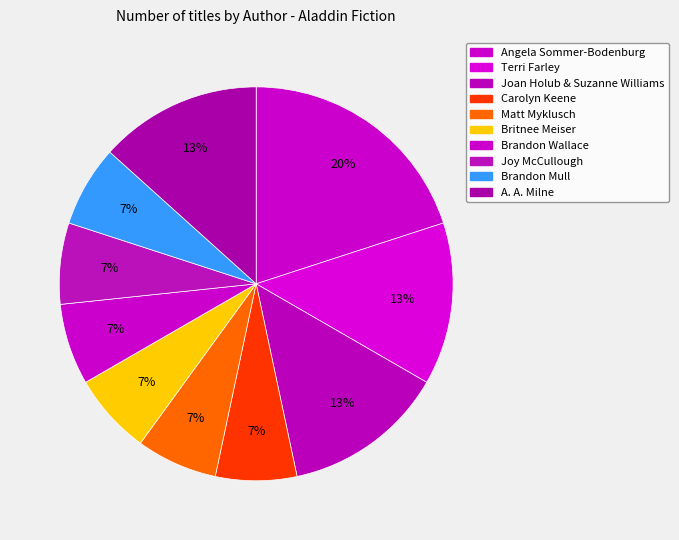

Does any single category account for the majority?

No